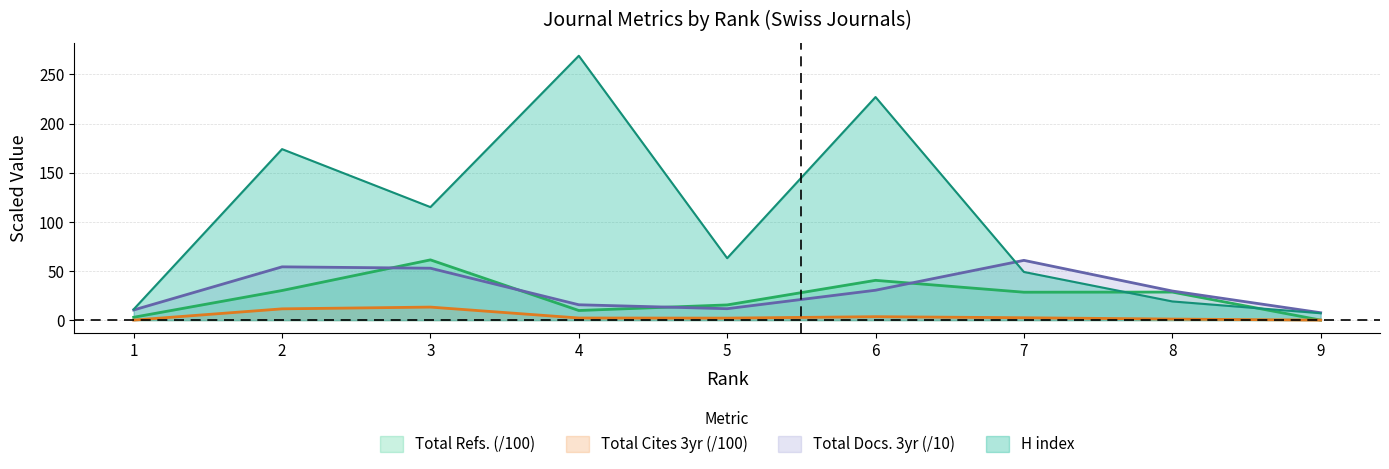

Which series has the largest range (max minus min)?

H index